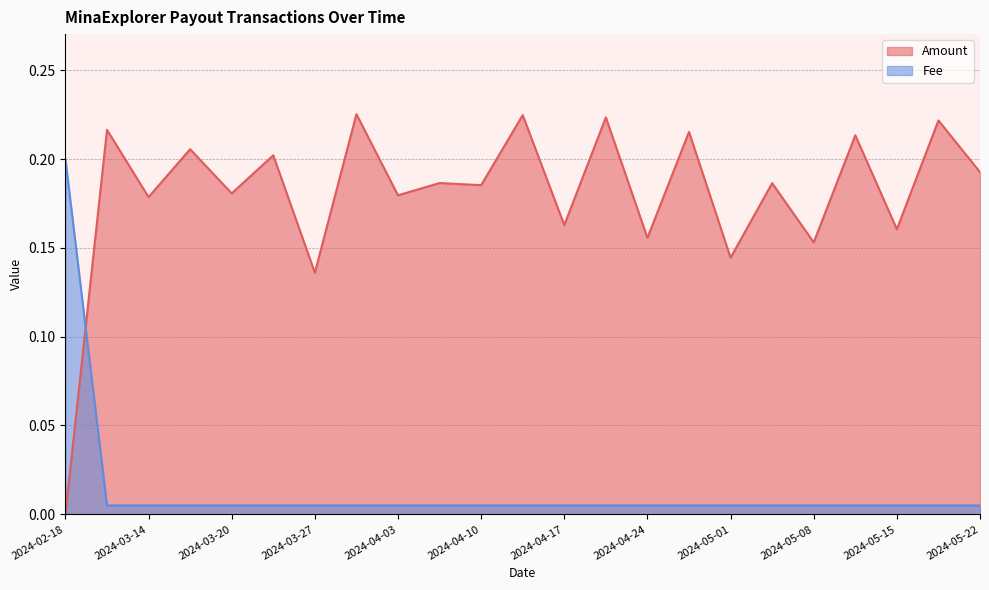

The Amount series shows 0.3 at 2024-05-08. True or false?

False